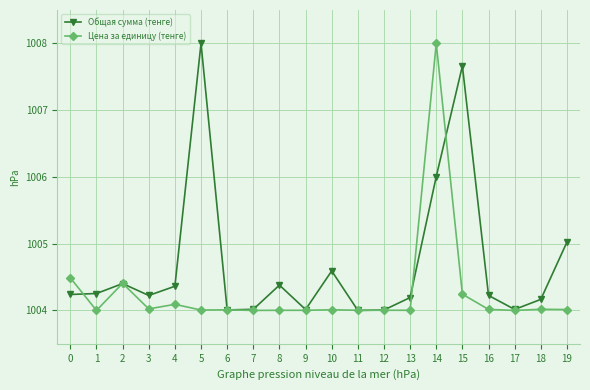

Between 1 and 11, which series saw the biggest shift?

Общая сумма (тенге)